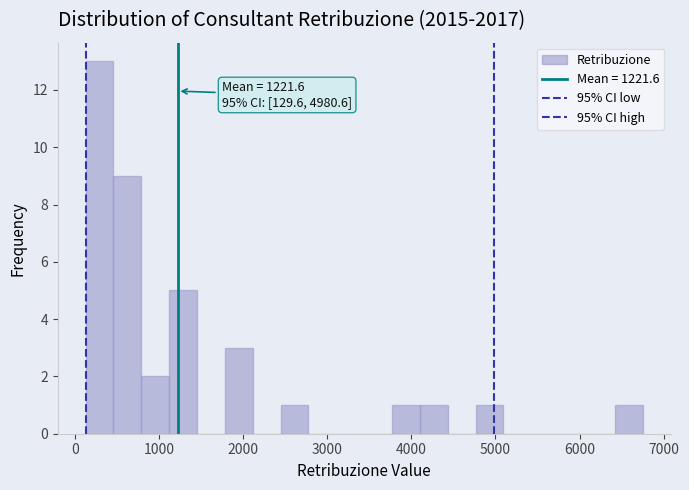

Read against the x-axis, roughly where is the centre of the tallest bar?

300